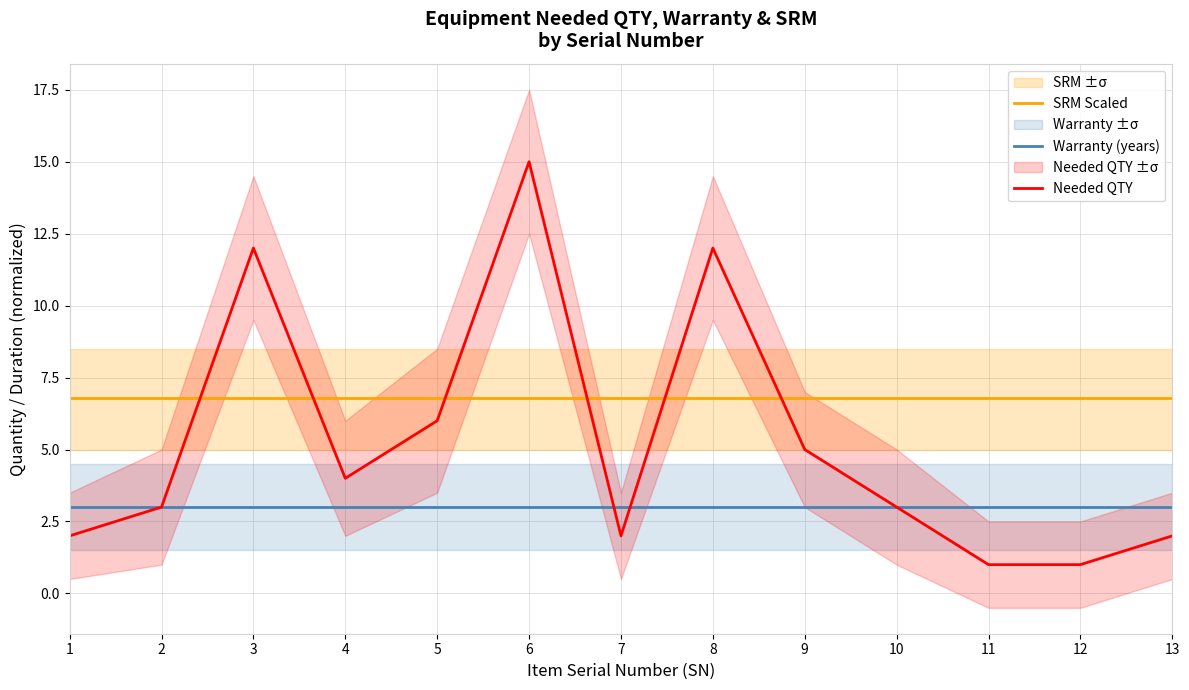

How many lines are shown in the chart?

3